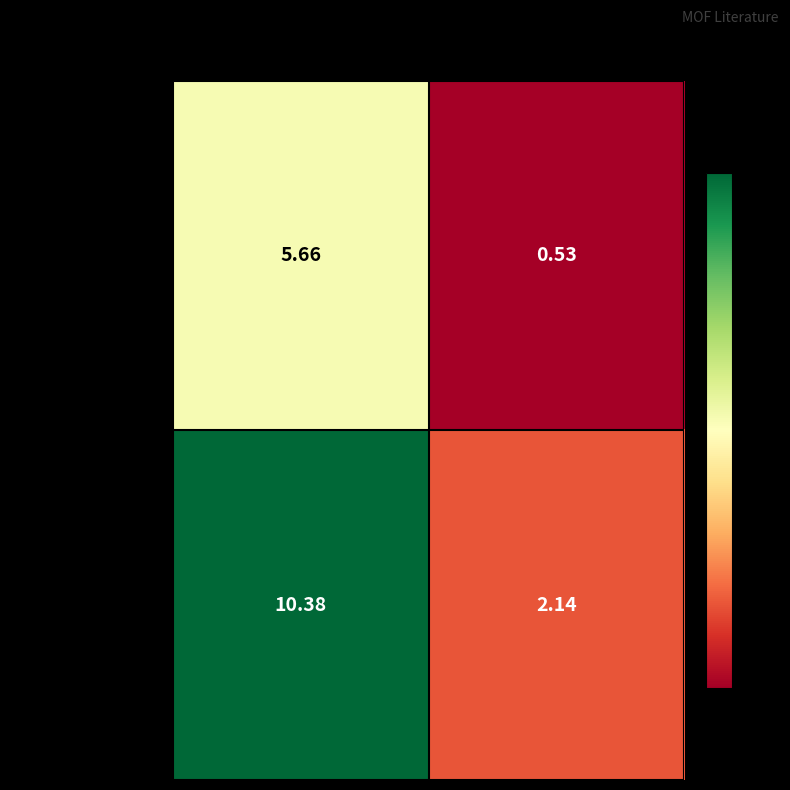

Which category has the lowest value across all series?

SJR